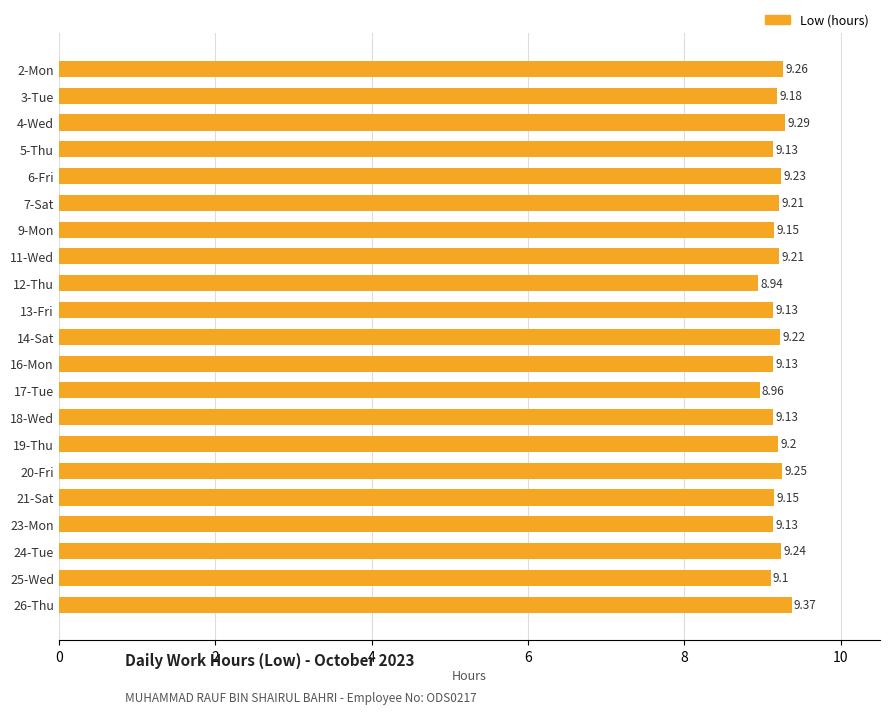

What is the sum of all values?

192.6